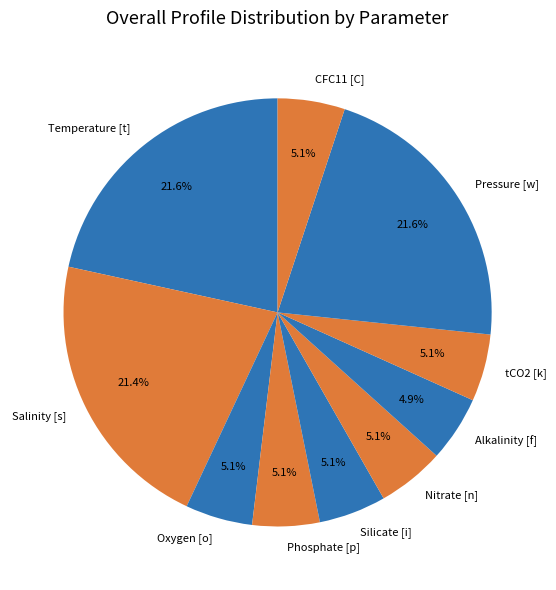

What portion of the pie excludes Salinity [s]?

78.6%